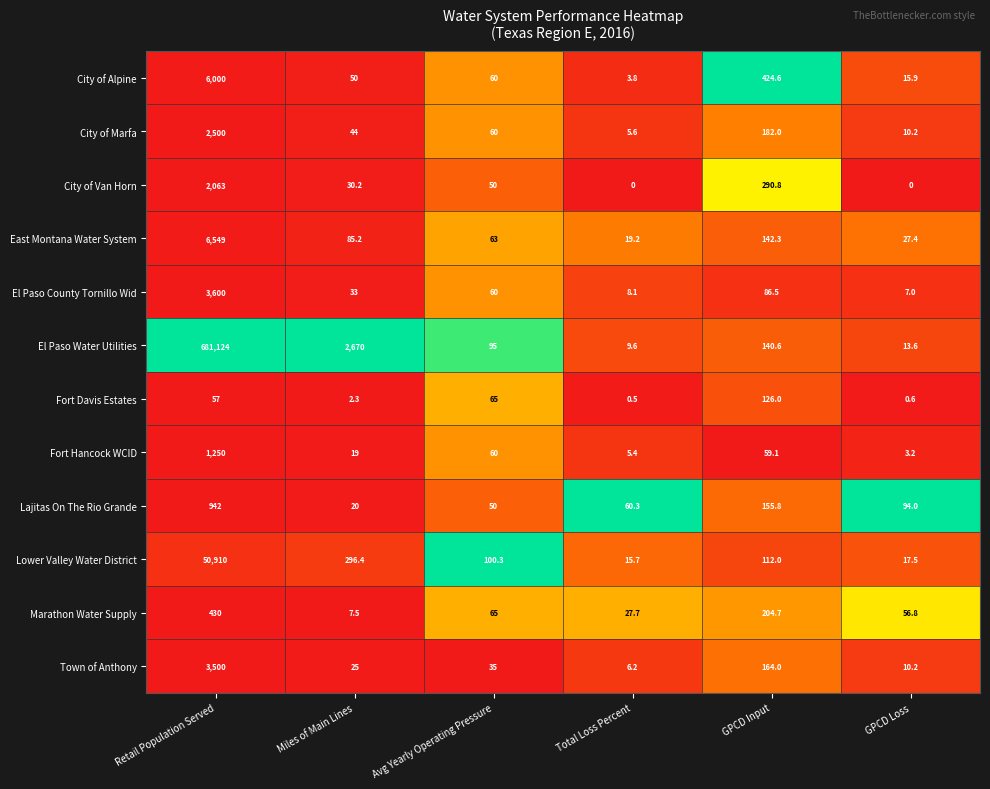

What is the sum of the City of Alpine values at Retail Population Served and GPCD Loss?

6015.9